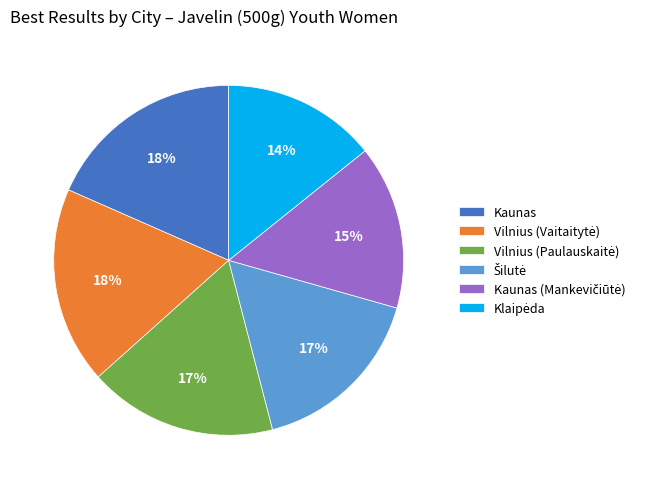

The Kaunas slice represents 7% of the pie. True or false?

False